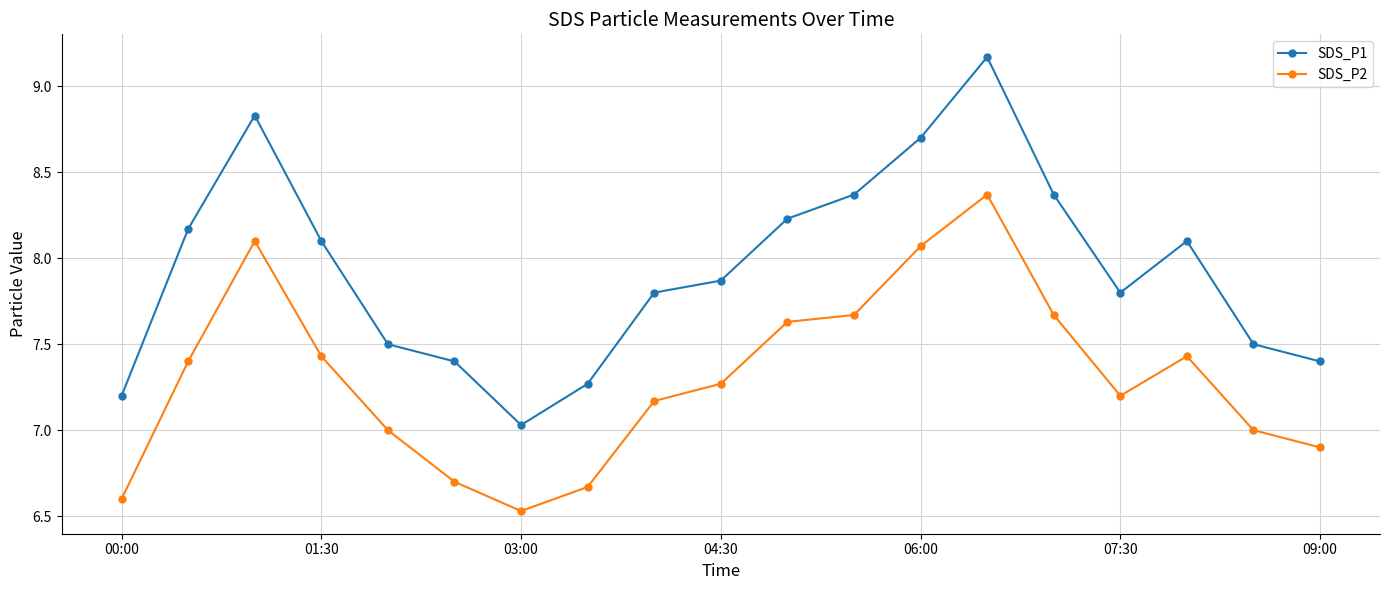

What are all the series names shown in the legend?

SDS_P1, SDS_P2